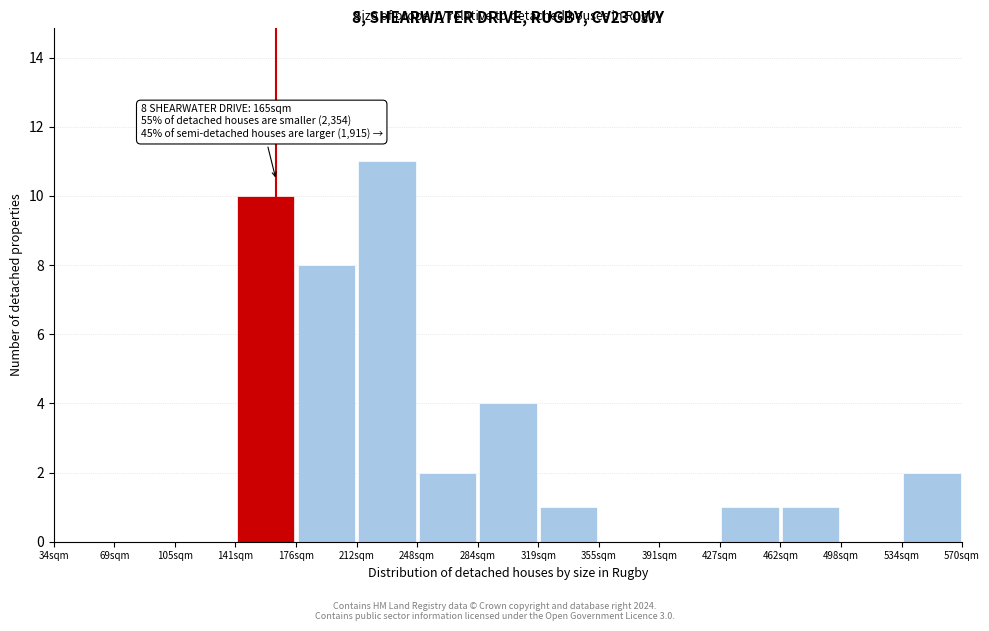

Which range on the x-axis has the tallest bar?

215 to 250